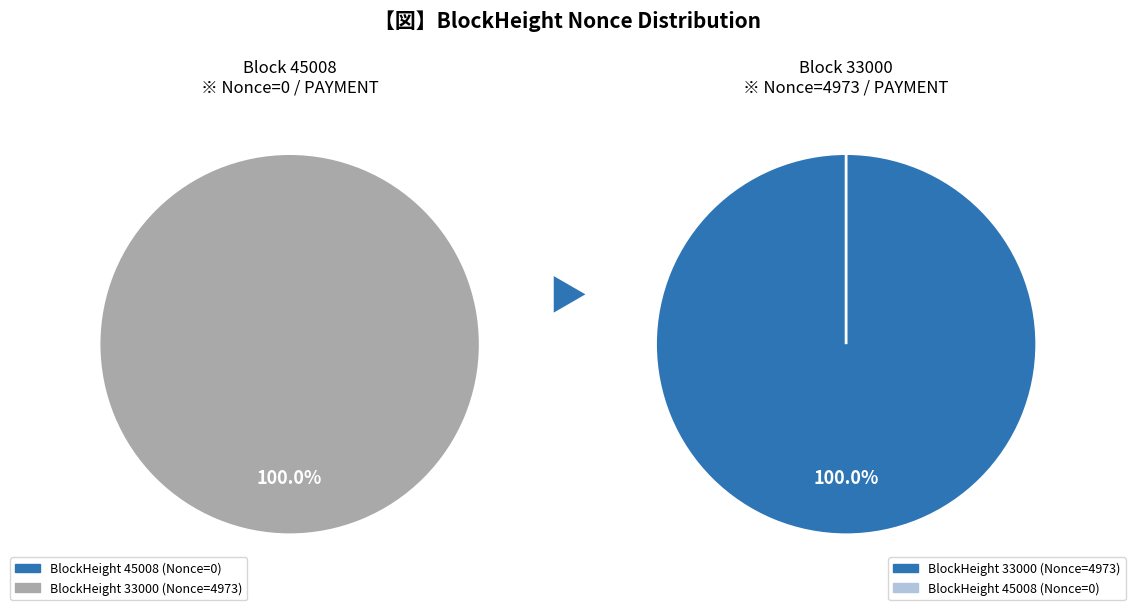

Which category has the biggest portion of the pie?

33000